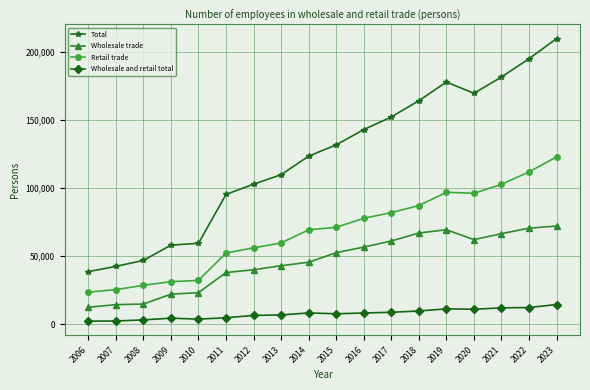

What is the value of the Wholesale trade point at the 8th from the left?

43034